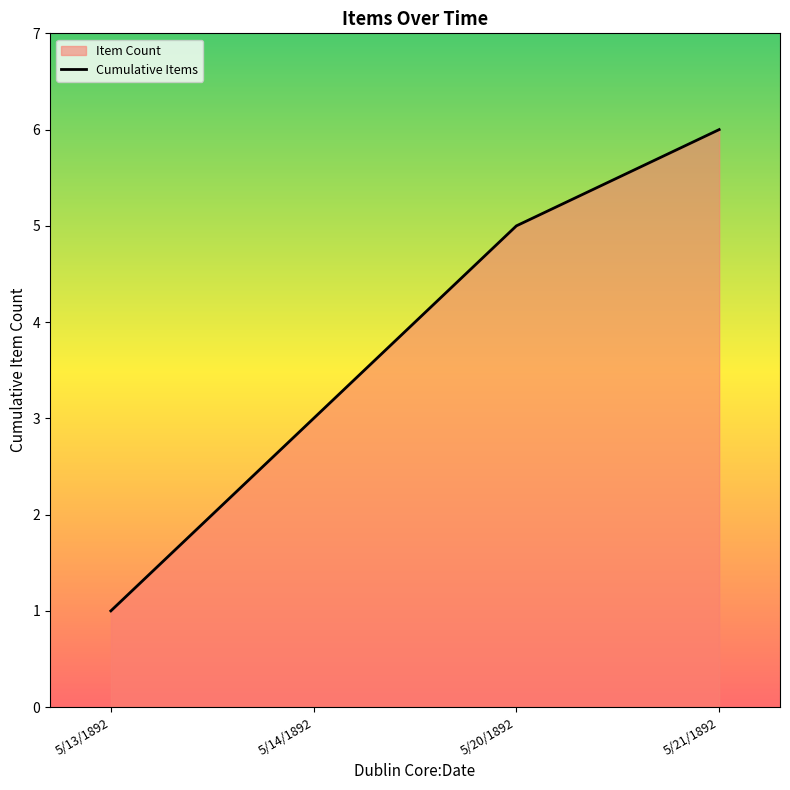

List the labels in order of value, largest first.

5/21/1892, 5/20/1892, 5/14/1892, 5/13/1892